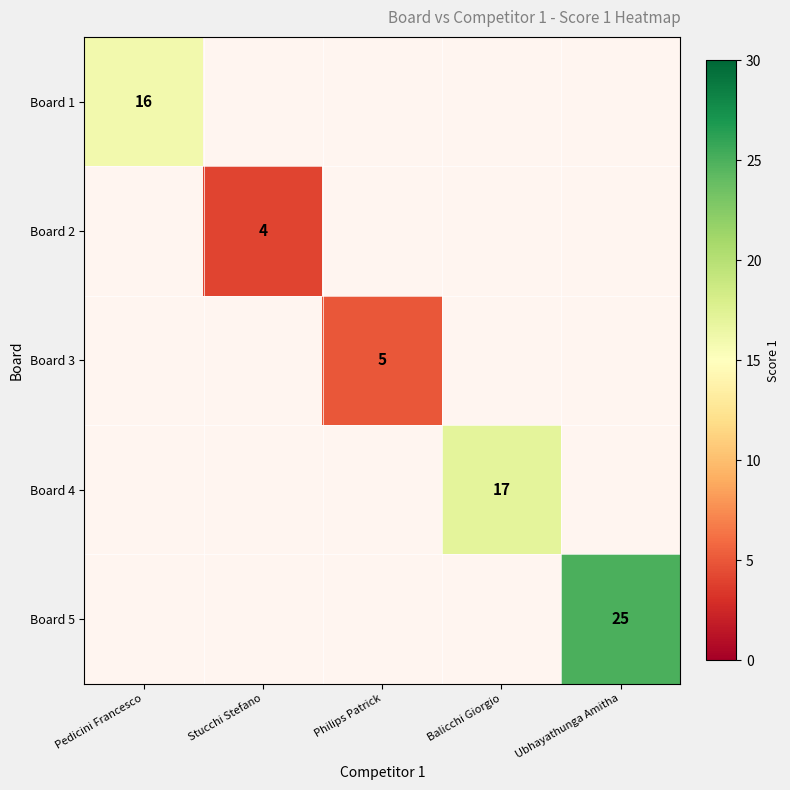

What is the total value across all series at Philips Patrick?

5